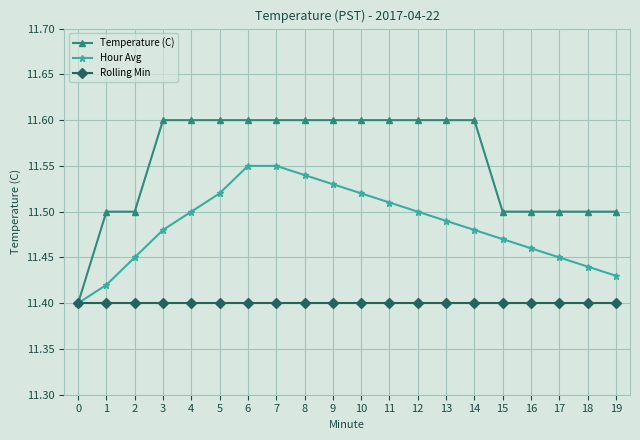

How many lines are shown in the chart?

3